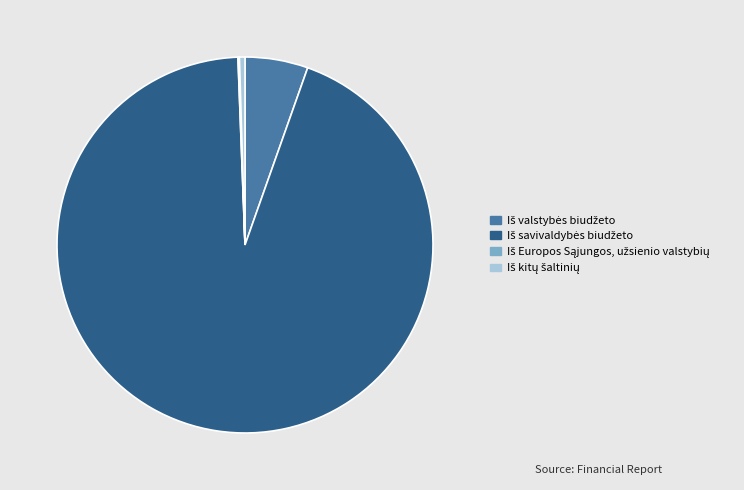

Does any single category account for the majority?

Yes